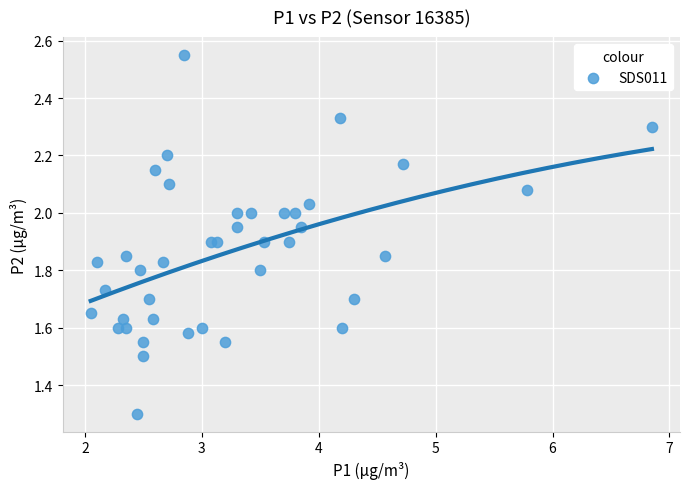

What Y value in the scatter plot is closest to 1?

1.3